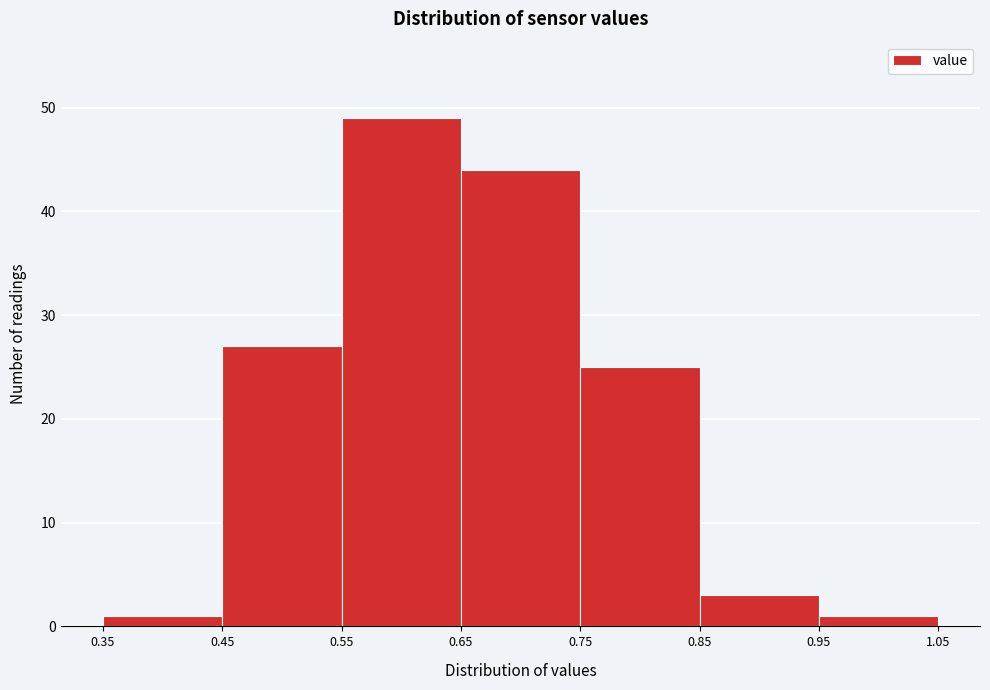

Reading left to right, transcribe this chart: for each bar, give the range it covers on the x-axis and its height. The values are not printed on the chart, so give them approximately, as read against the axis.

0.35 to 0.45: 1
0.45 to 0.55: 27
0.55 to 0.65: 49
0.65 to 0.75: 44
0.75 to 0.85: 25
0.85 to 0.95: 3
0.95 to 1.05: 1